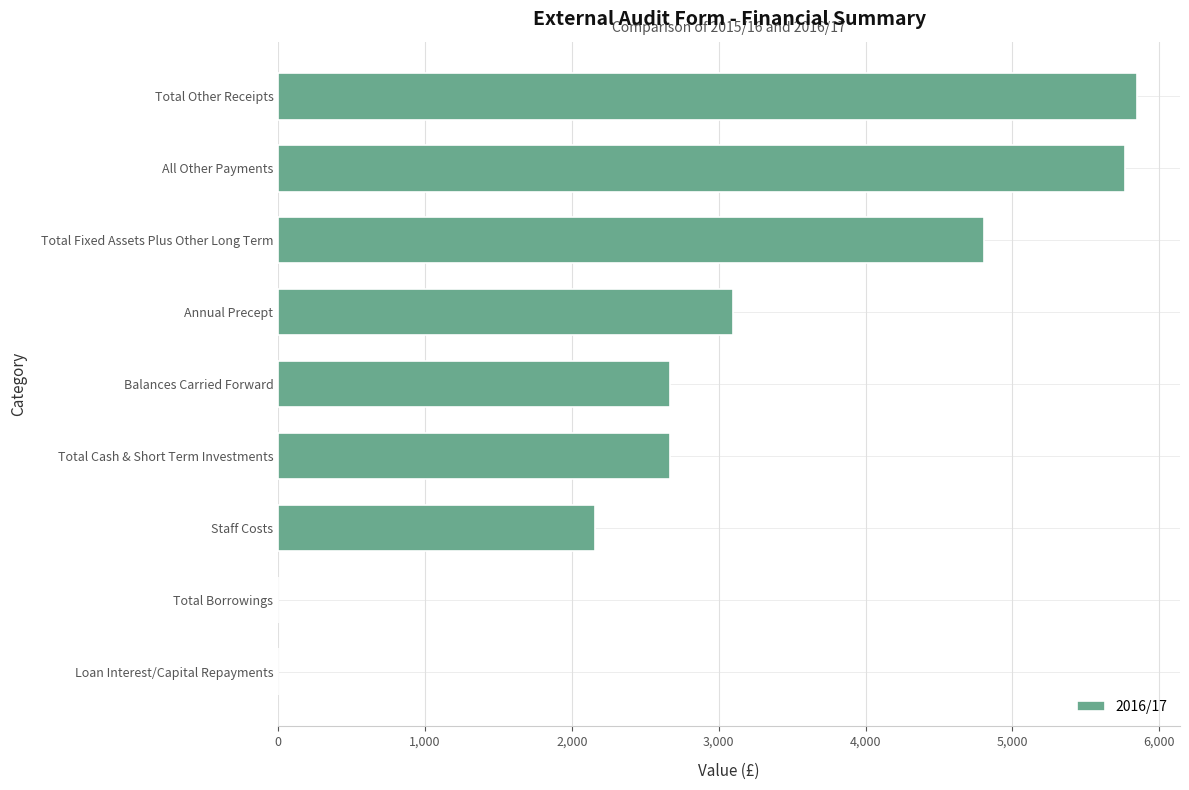

How many data points does each series have?

9